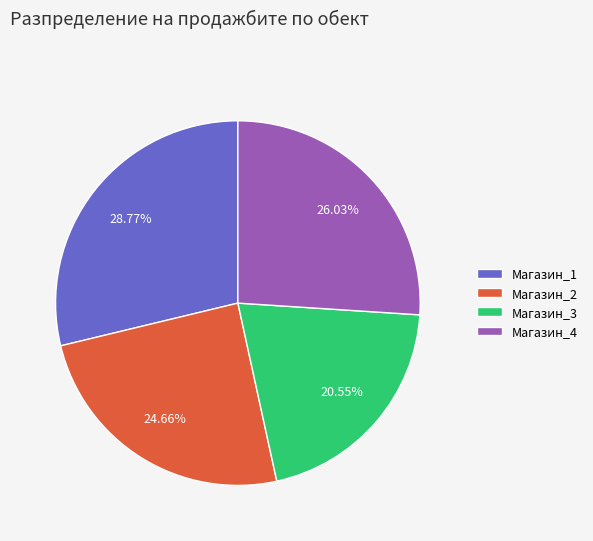

To the nearest percent, what percentage of the pie is Магазин_1?

29%